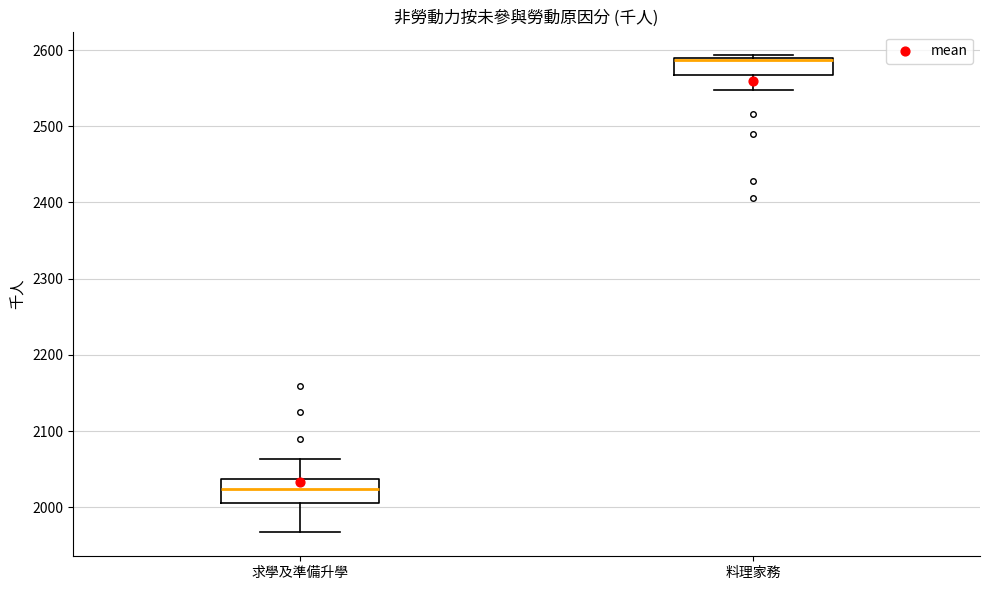

Reading left to right, transcribe this box plot: for each box, give where its median line is, the range the box spans, and where its two whiskers end, as read against the y-axis. The values are not printed on the chart, so give them approximately, as read against the axis.

求學及準備升學: median 2020, box 2010 to 2040, whiskers 1970 to 2060
料理家務: median 2590 (drawn on the box's upper edge), box 2570 to 2590, whiskers 2550 to 2590 (just above the box's upper edge)